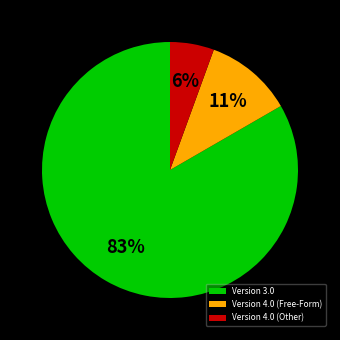

To the nearest percent, what portion does Version 4.0 (Other) represent?

6%